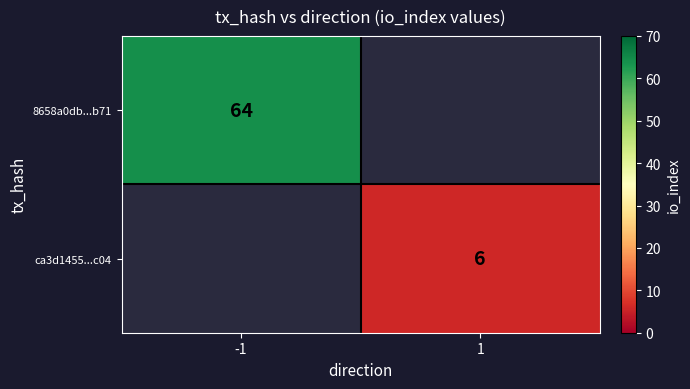

The ca3d1455...c04 series shows 6 at 1. True or false?

True